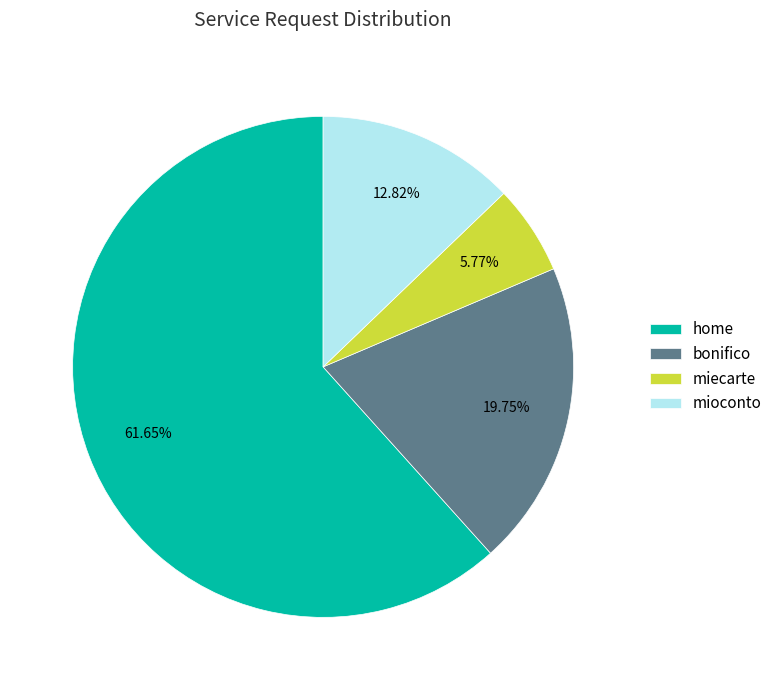

Rank the categories by value from highest to lowest.

home, bonifico, mioconto, miecarte